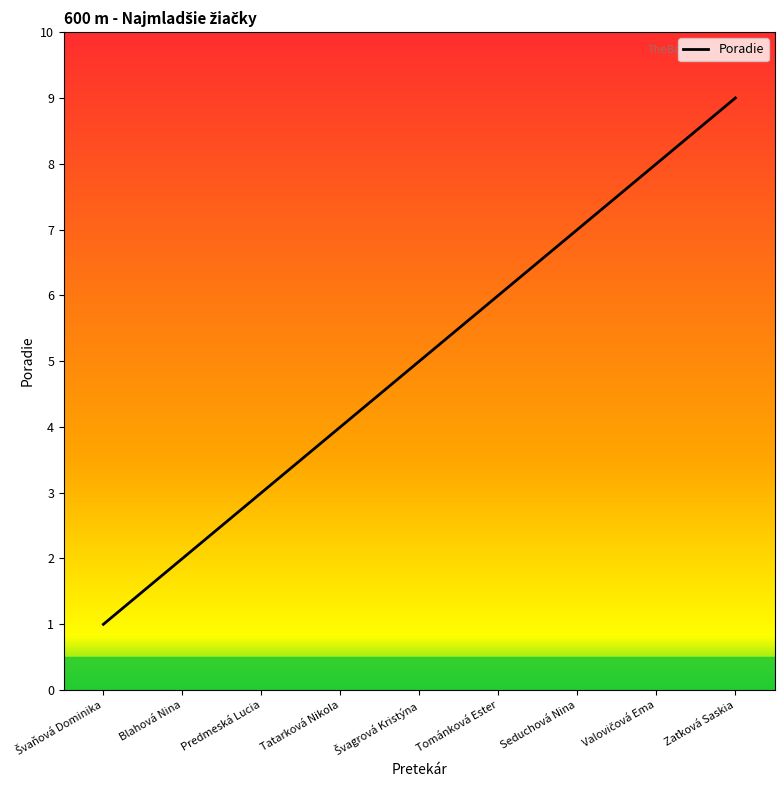

What is the change in value from Tatarková Nikola to Tománková Ester?

+2